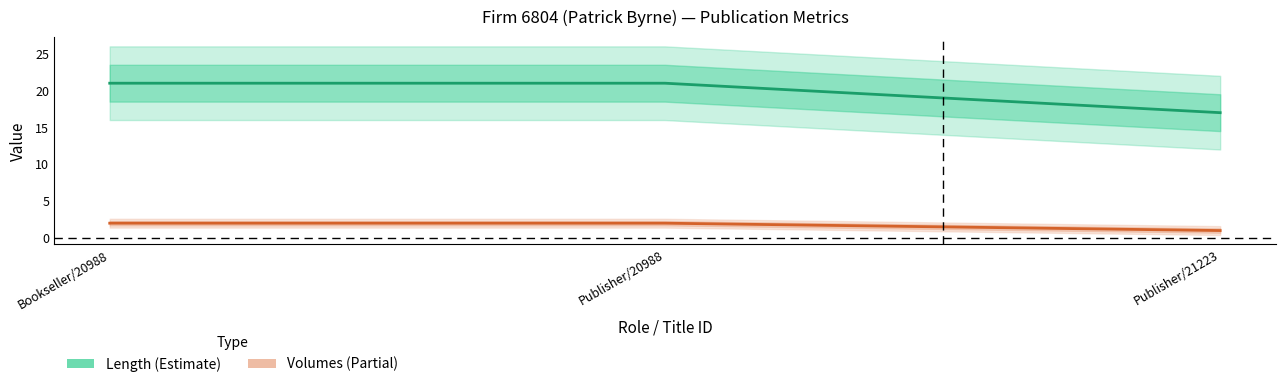

At which category is the sum across all series the highest?

Bookseller/20988